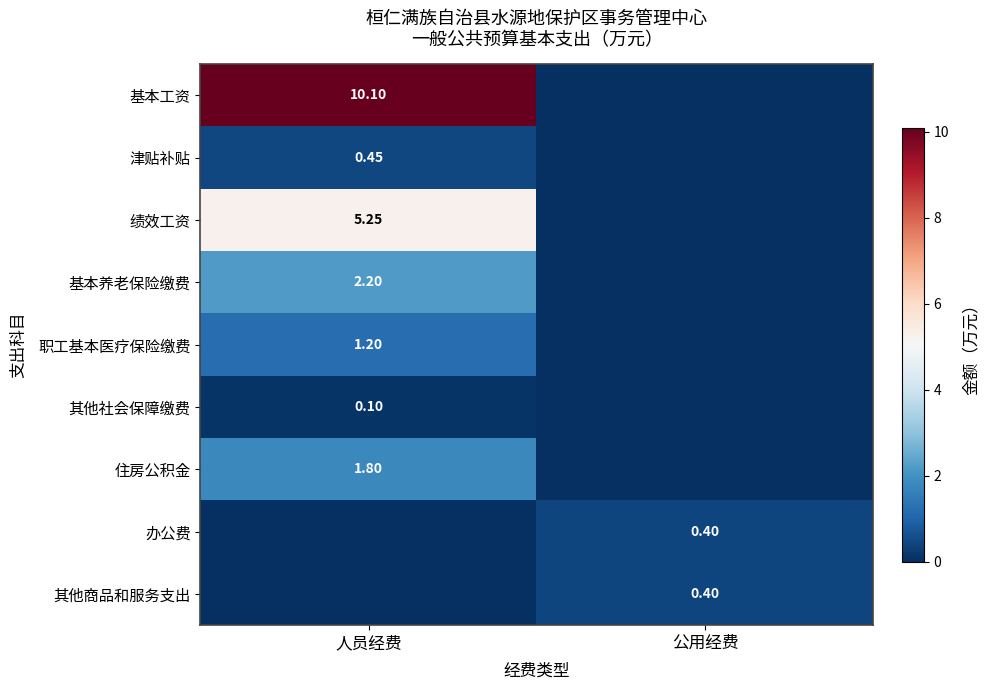

What is the total value across all series at 公用经费?

0.8